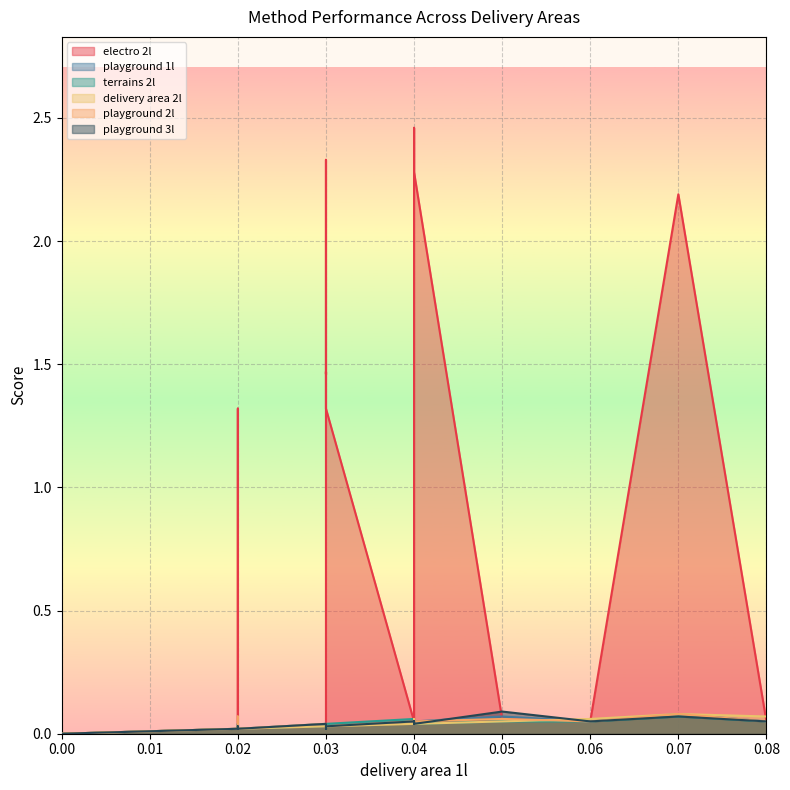

What is the difference between the second highest and second lowest values in the terrains 2l series?

0.1